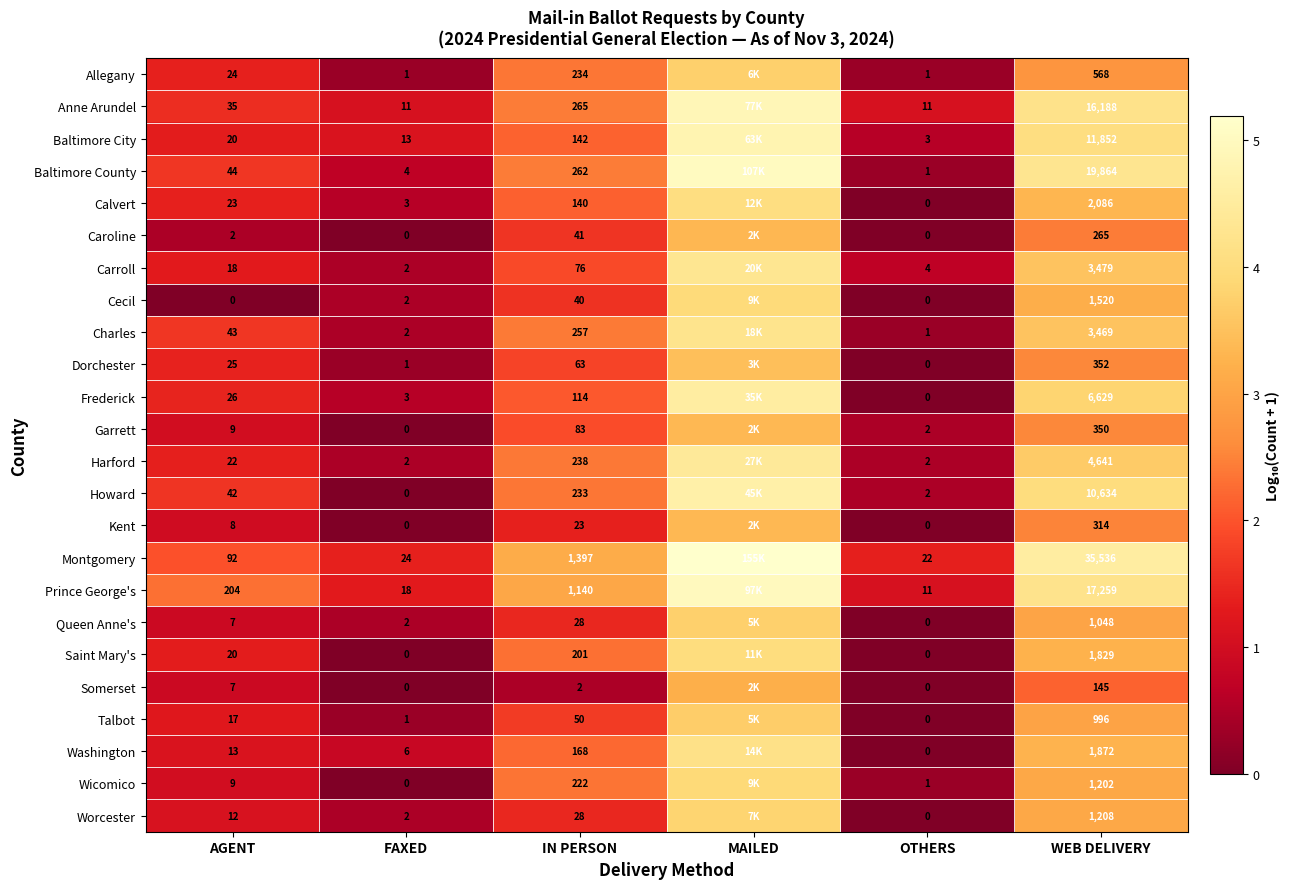

Between AGENT and IN PERSON, which series saw the biggest shift?

Montgomery